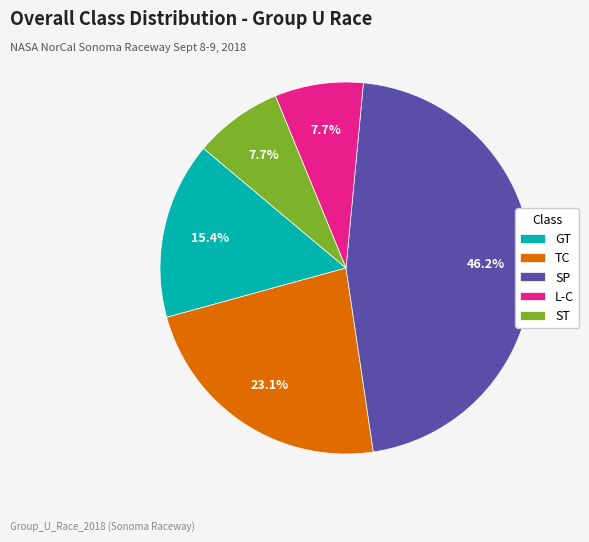

Does ST account for over 50% of the chart?

No